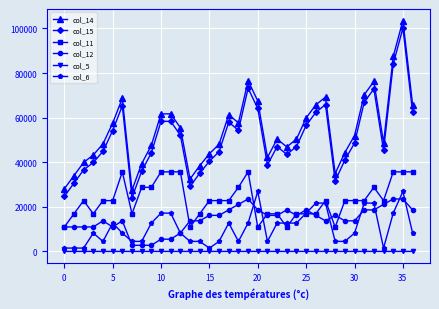

Count the col_5 values in the range 2 to 5.

26